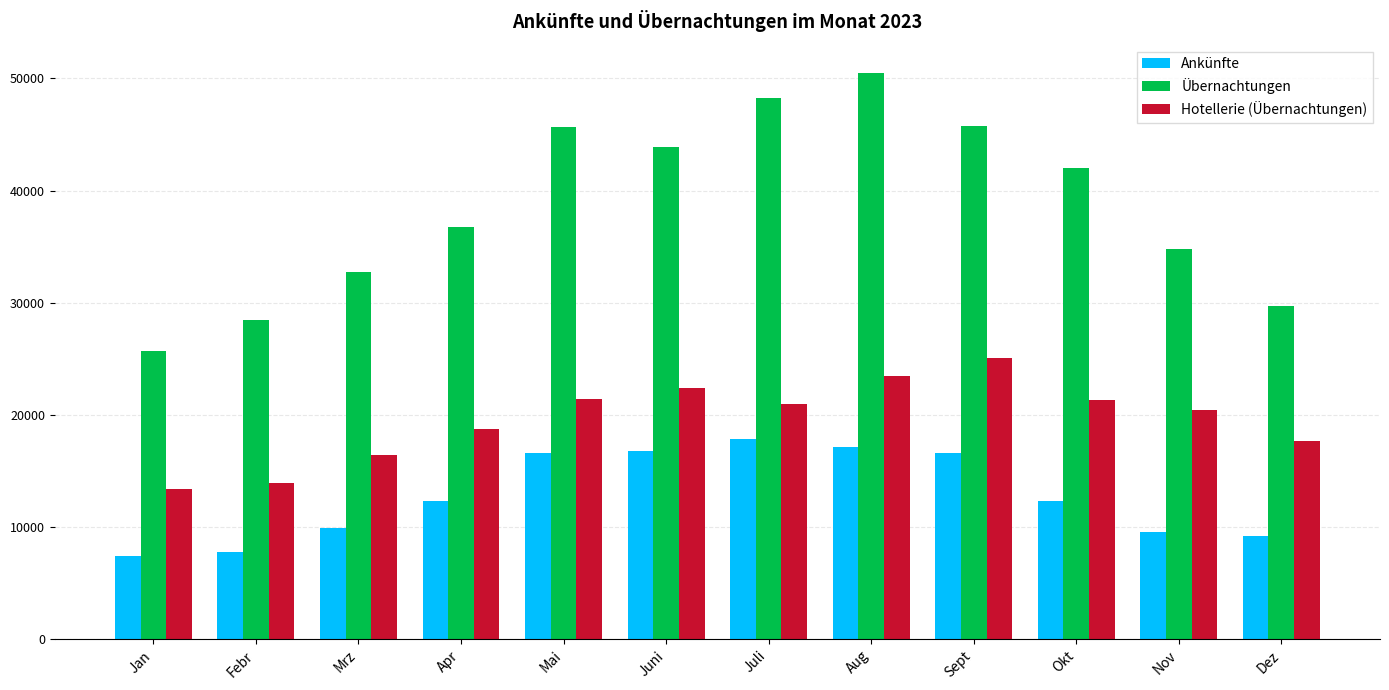

Rank the series by their maximum value, from lowest to highest.

Ankünfte, Hotellerie (Übernachtungen), Übernachtungen